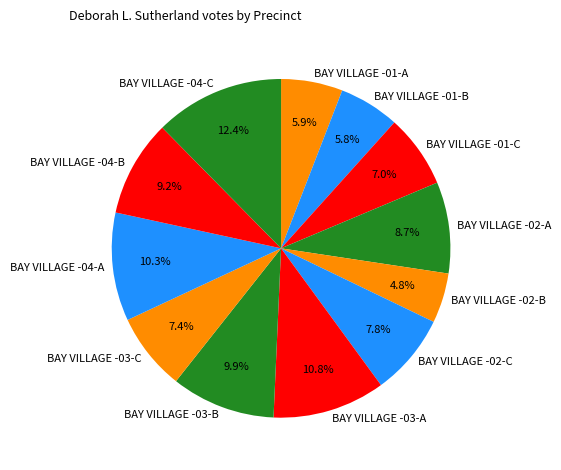

Which slice is the largest?

BAY VILLAGE -04-C